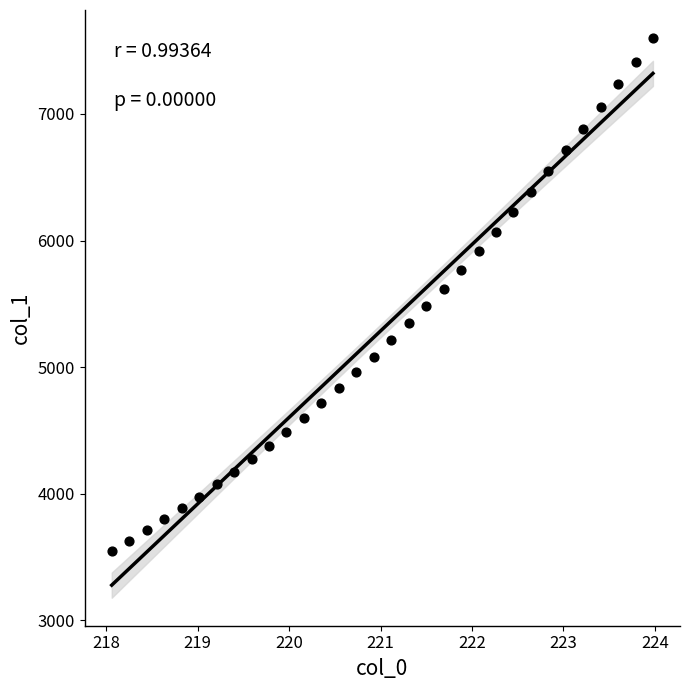

What is the range of Y values (max minus min)?

4051.7